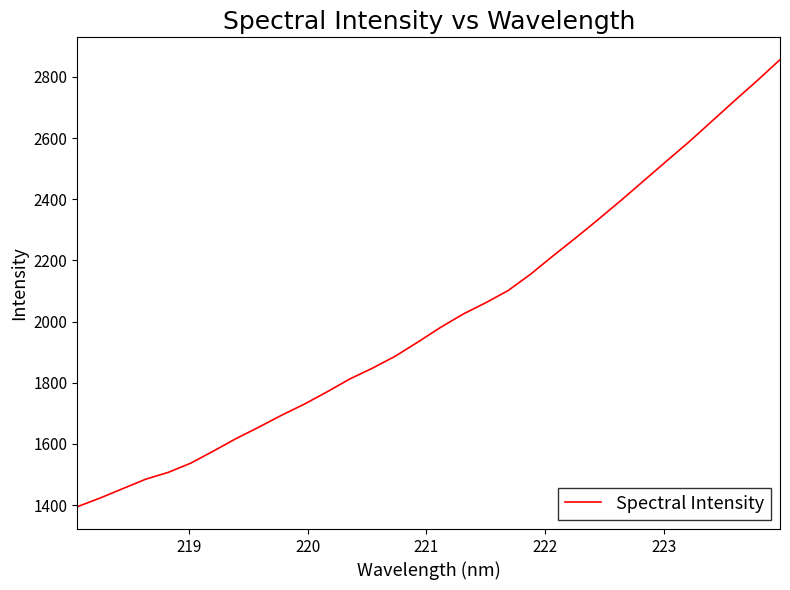

Does the chart have visible grid lines?

No